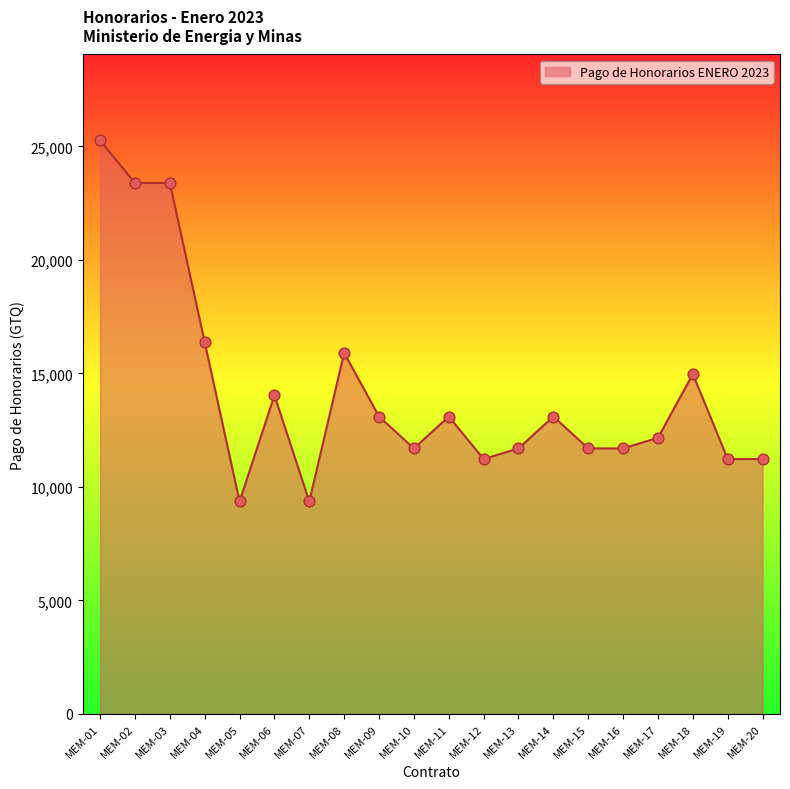

Which has a higher value, MEM-14 or MEM-15?

MEM-14